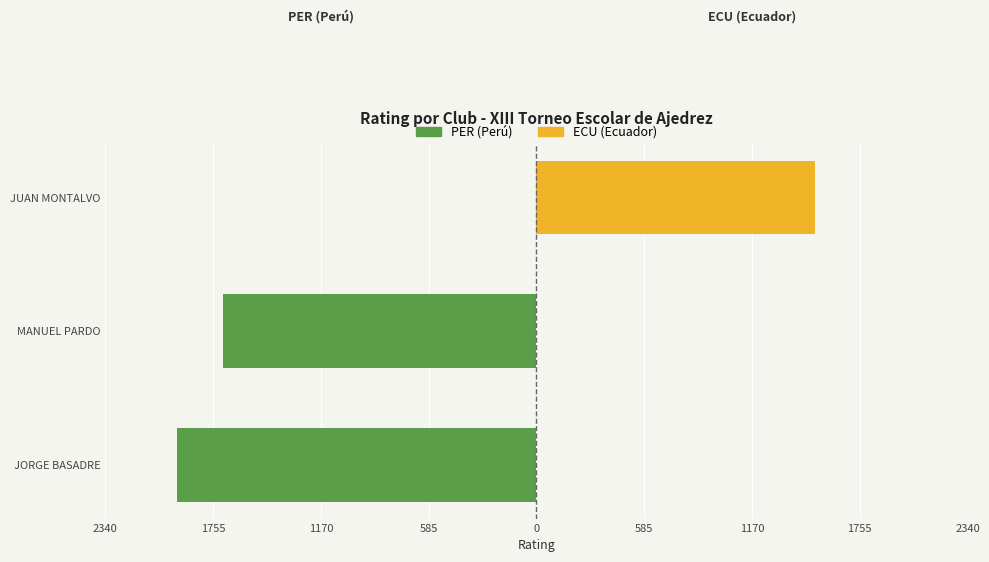

Which has a higher value, MANUEL PARDO or JORGE BASADRE?

MANUEL PARDO